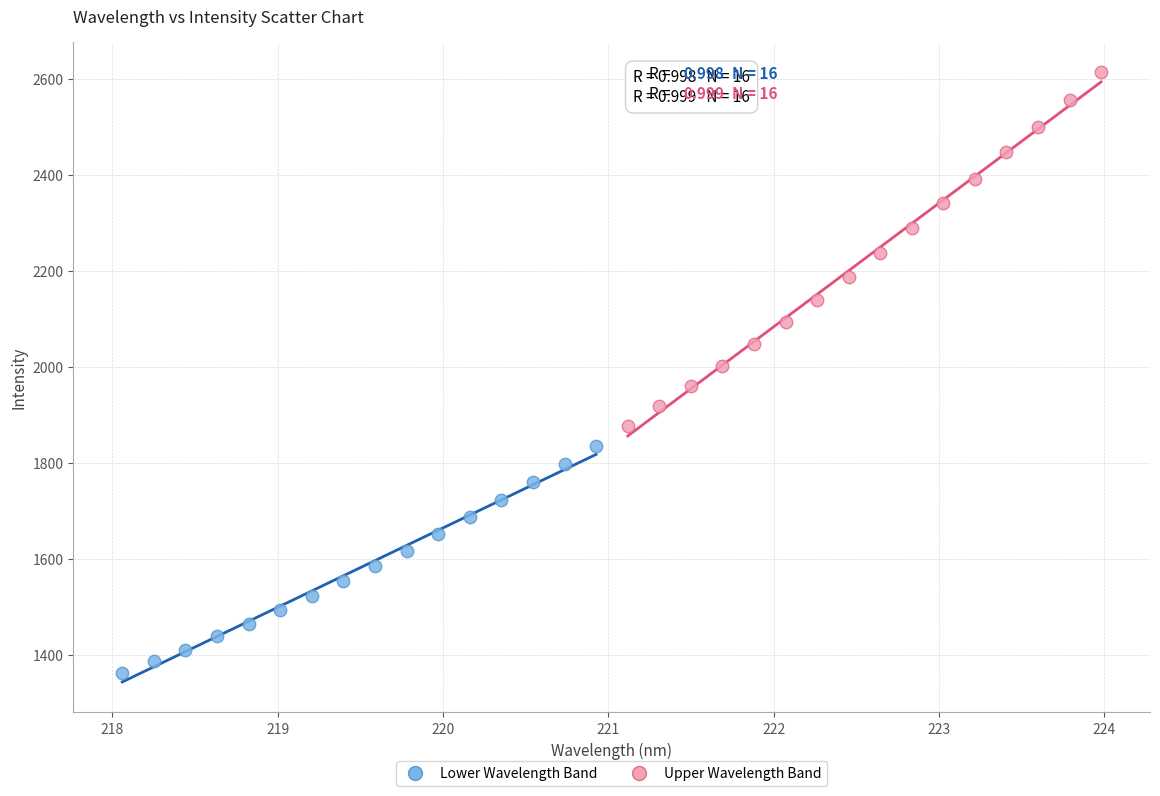

Which series reaches the minimum Y coordinate?

Lower Wavelength Band